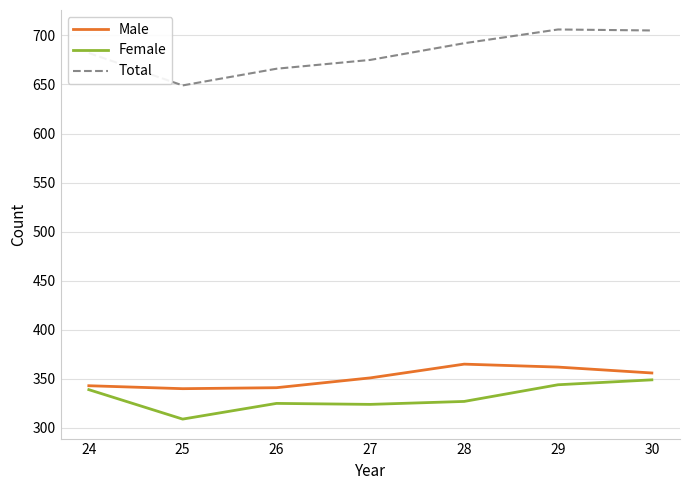

True or false: Male and Total cross at least once.

False